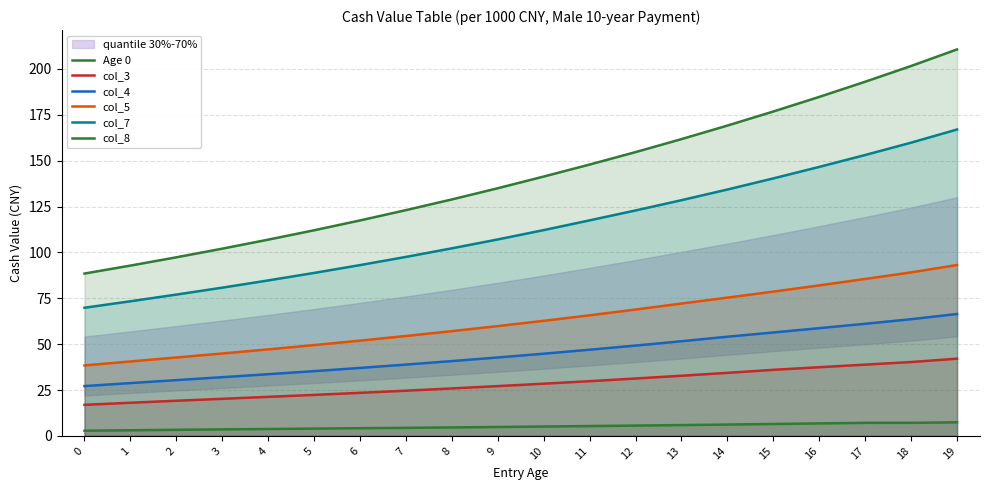

True or false: col_8 has a value of 210.6 at 19.

True